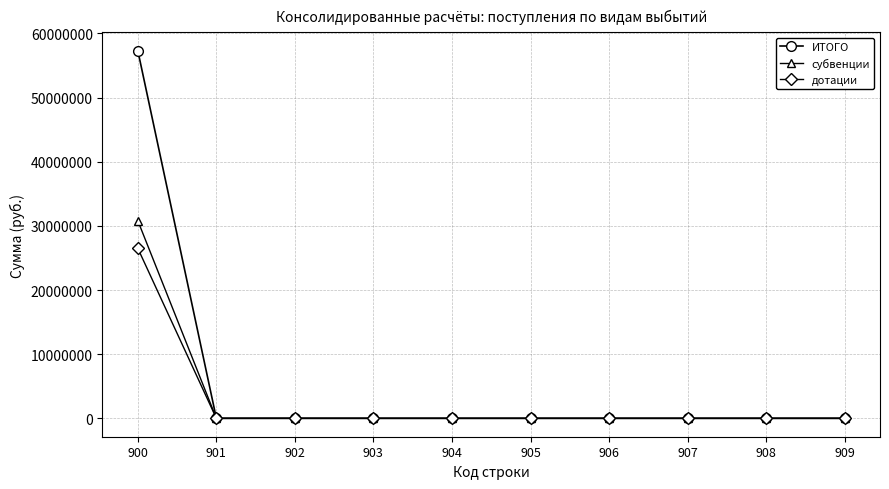

The value of субвенции at 909 is 0.0. True or false?

True